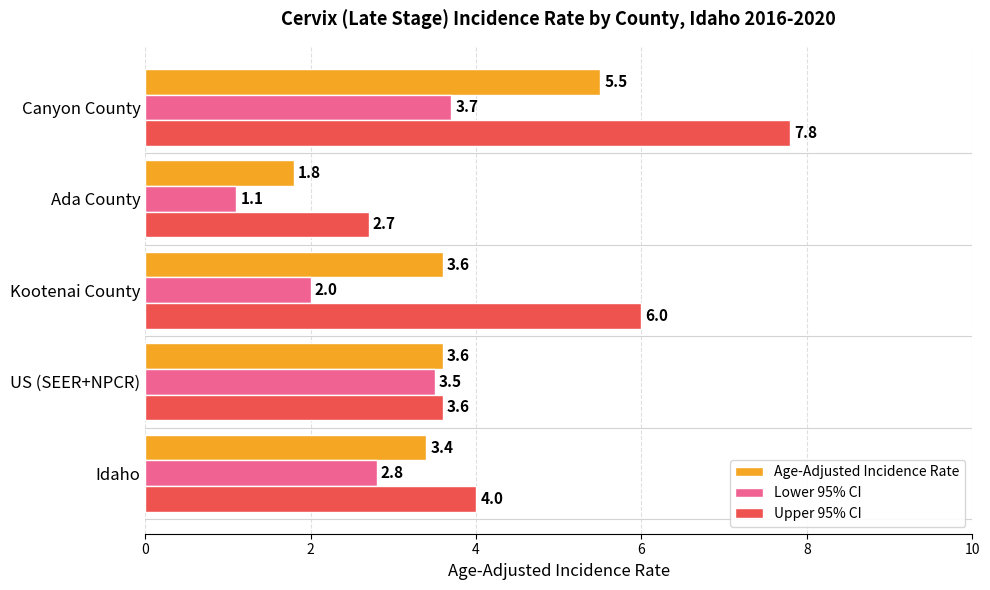

At which category is the sum across all series the highest?

Canyon County